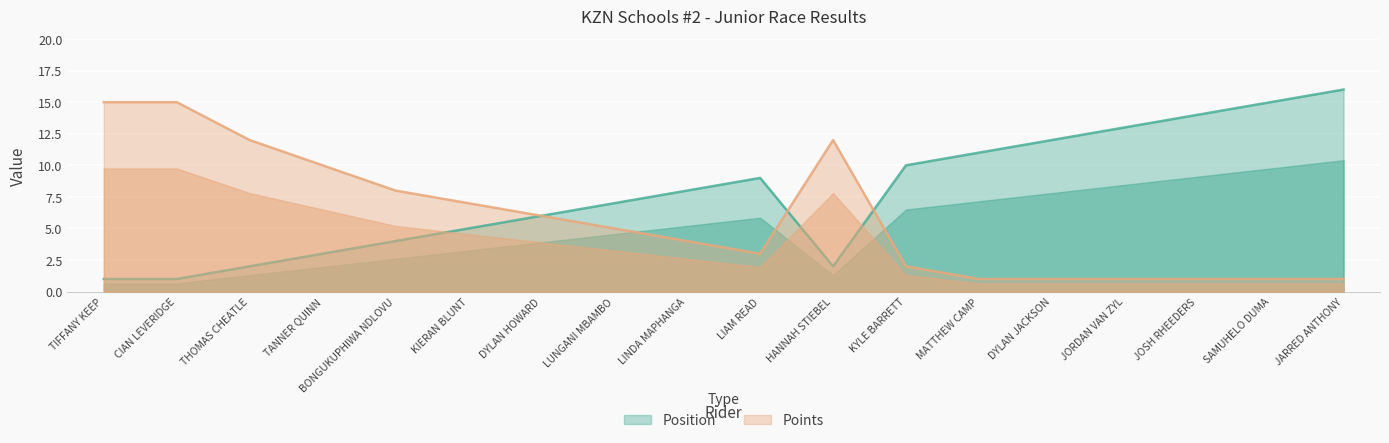

True or false: Points and Position cross at least once.

True